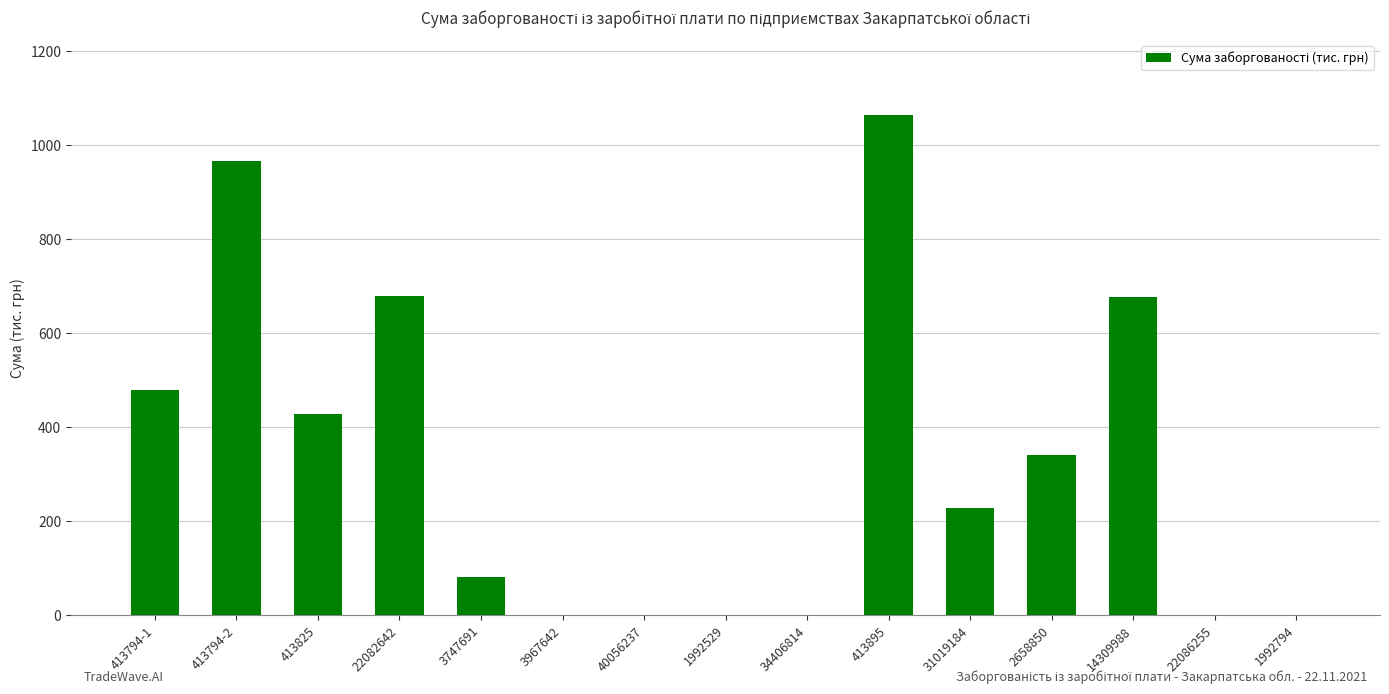

What is the greatest value displayed?

1064.0